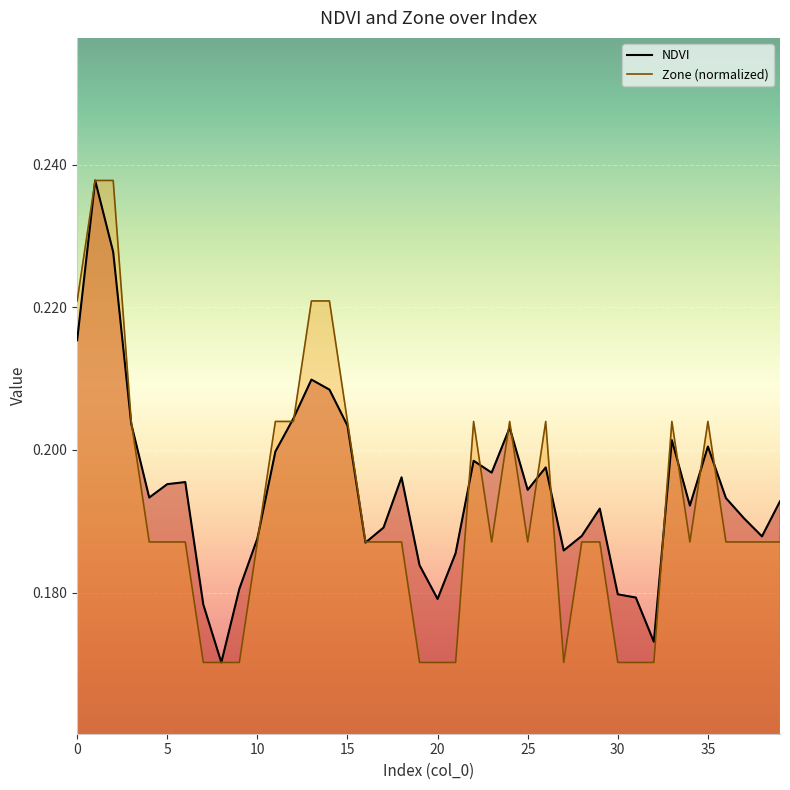

Count the NDVI values in the range 0 to 1.

40